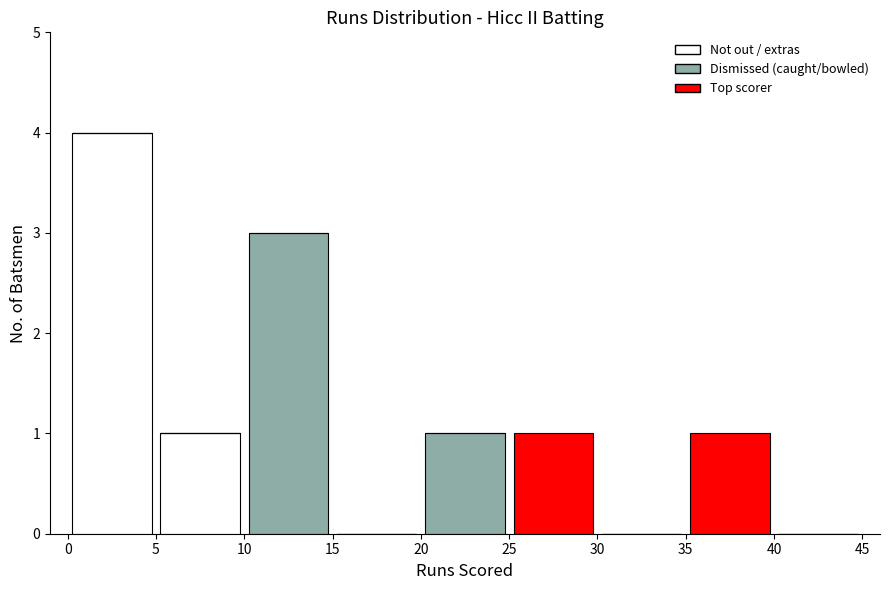

What is the total height of the stacked bar covering 10 to 15 on the x-axis? The values are not printed on the chart, so give them approximately, as read against the axis.

3